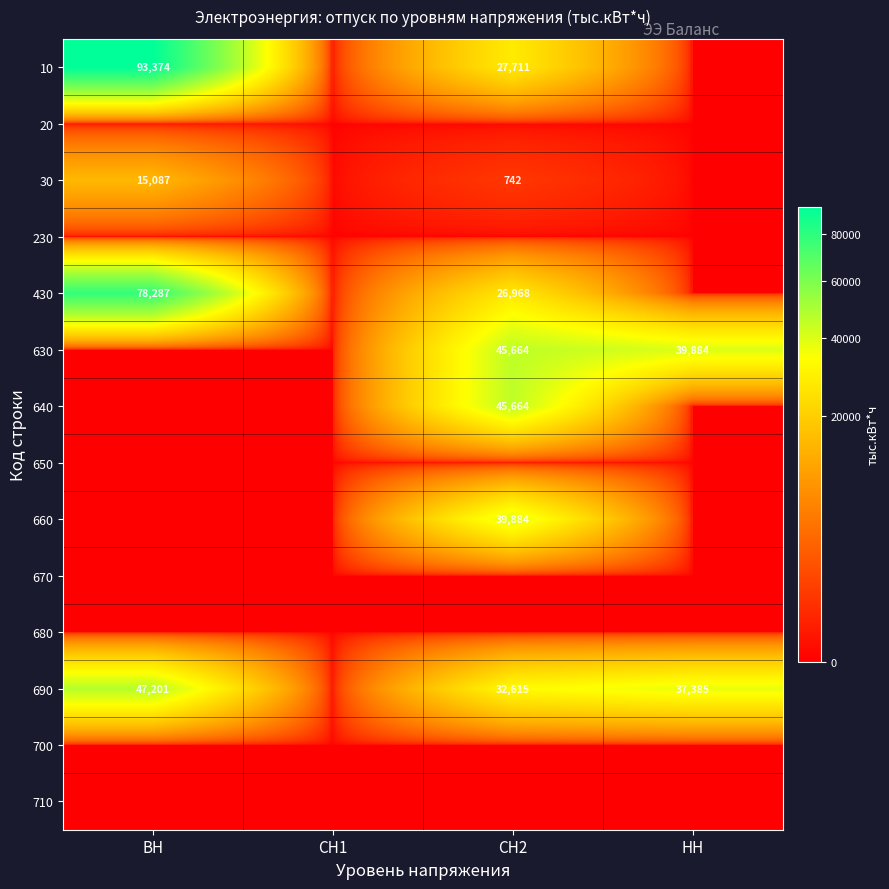

List the series in order of their peak value, highest first.

10, 430, 690, 630, 640, 660, 30, 20, 230, 650, 670, 680, 700, 710